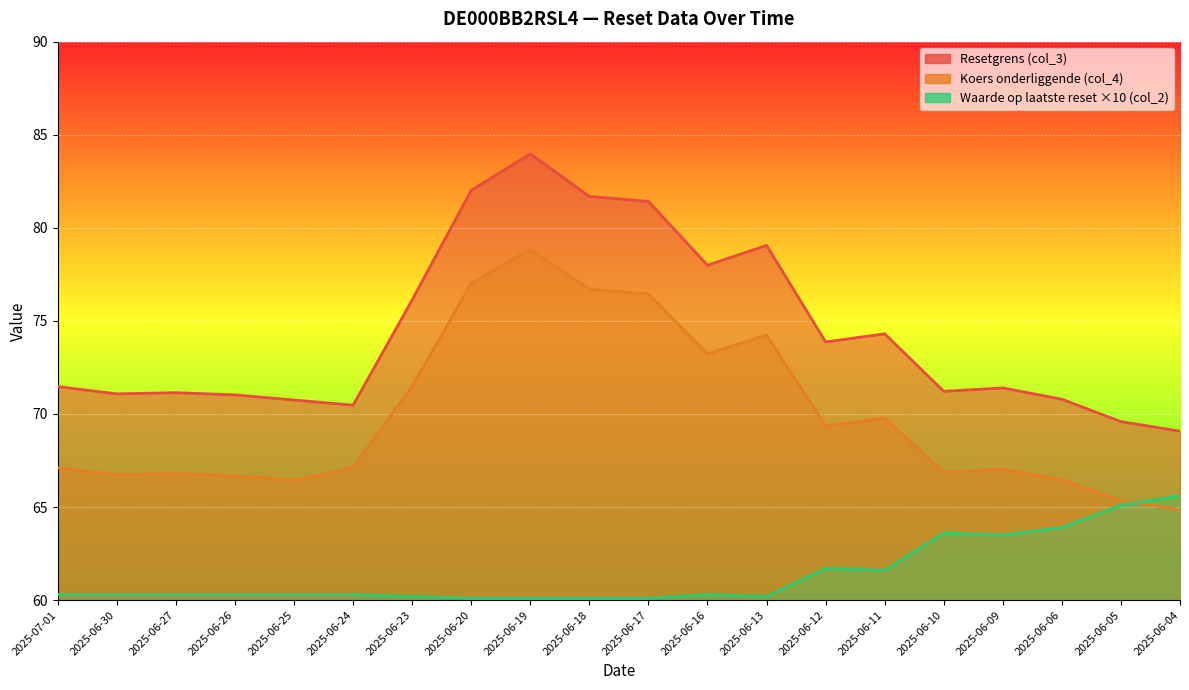

In Resetgrens (col_3), how many points are lower than both neighbors (excluding endpoints)?

5